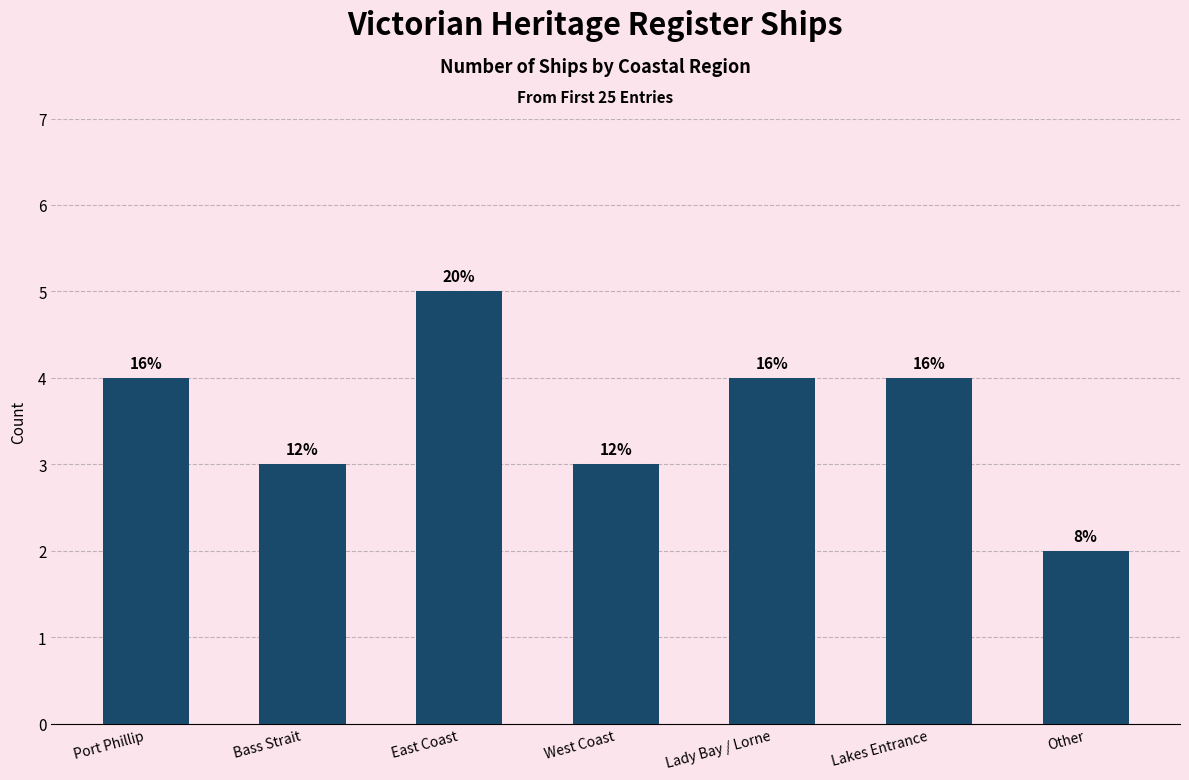

List the labels in order of value, smallest first.

Other, Bass Strait, West Coast, Port Phillip, Lady Bay / Lorne, Lakes Entrance, East Coast